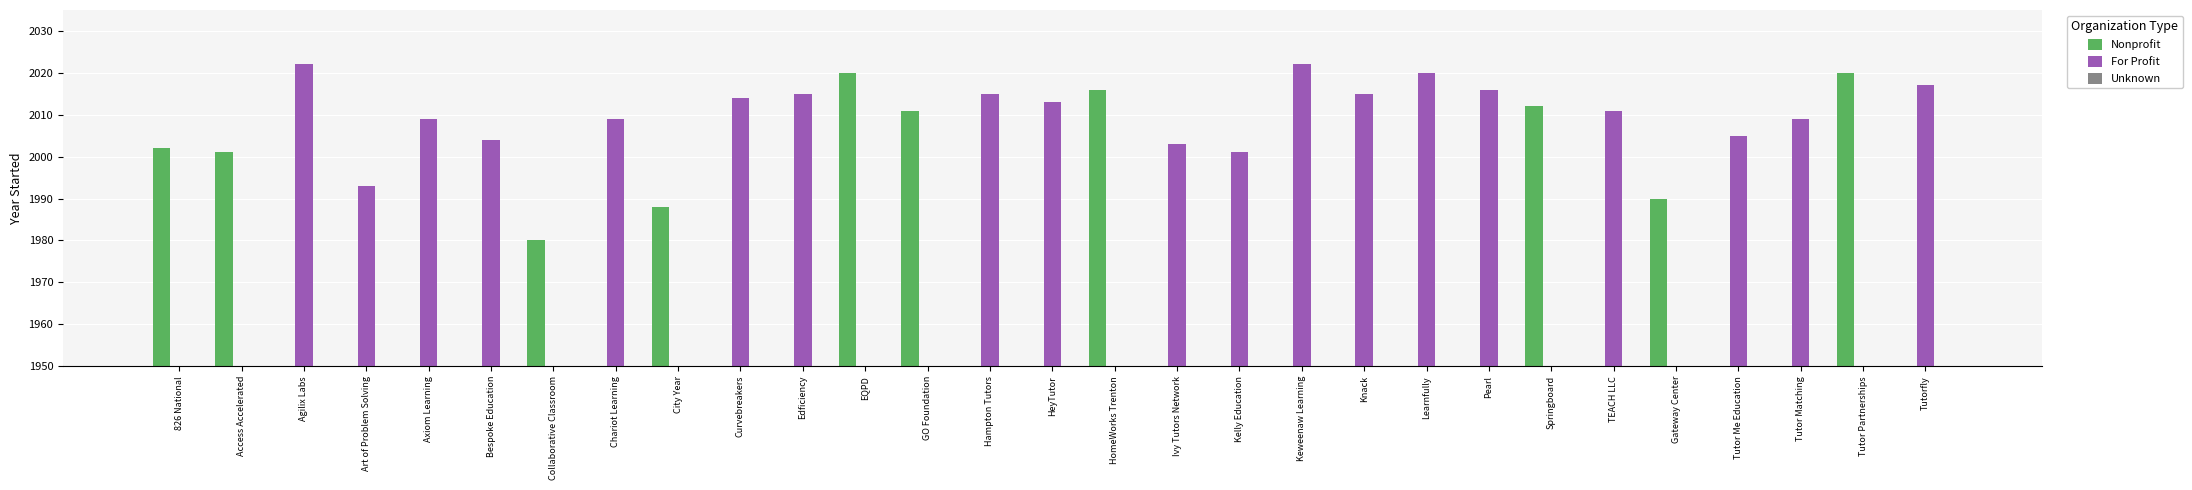

Reading left to right, list all the values displayed in this chart.

Nonprofit: 826 National=2002	Access Accelerated=2001	Agilix Labs=0	Art of Problem Solving=0	Axiom Learning=0	Bespoke Education=0	Collaborative Classroom=1980	Chariot Learning=0	City Year=1988	Curvebreakers=0	Edficiency=0	EQPD=2020	GO Foundation=2011	Hampton Tutors=0	HeyTutor=0	HomeWorks Trenton=2016	Ivy Tutors Network=0	Kelly Education=0	Keweenaw Learning=0	Knack=0	Learnfully=0	Pearl=0	Springboard=2012	TEACH LLC=0	Gateway Center=1990	Tutor Me Education=0	Tutor Matching=0	Tutor Partnerships=2020	Tutorfly=0
For Profit: 826 National=0	Access Accelerated=0	Agilix Labs=2022	Art of Problem Solving=1993	Axiom Learning=2009	Bespoke Education=2004	Collaborative Classroom=0	Chariot Learning=2009	City Year=0	Curvebreakers=2014	Edficiency=2015	EQPD=0	GO Foundation=0	Hampton Tutors=2015	HeyTutor=2013	HomeWorks Trenton=0	Ivy Tutors Network=2003	Kelly Education=2001	Keweenaw Learning=2022	Knack=2015	Learnfully=2020	Pearl=2016	Springboard=0	TEACH LLC=2011	Gateway Center=0	Tutor Me Education=2005	Tutor Matching=2009	Tutor Partnerships=0	Tutorfly=2017
Unknown: 826 National=0	Access Accelerated=0	Agilix Labs=0	Art of Problem Solving=0	Axiom Learning=0	Bespoke Education=0	Collaborative Classroom=0	Chariot Learning=0	City Year=0	Curvebreakers=0	Edficiency=0	EQPD=0	GO Foundation=0	Hampton Tutors=0	HeyTutor=0	HomeWorks Trenton=0	Ivy Tutors Network=0	Kelly Education=0	Keweenaw Learning=0	Knack=0	Learnfully=0	Pearl=0	Springboard=0	TEACH LLC=0	Gateway Center=0	Tutor Me Education=0	Tutor Matching=0	Tutor Partnerships=0	Tutorfly=0